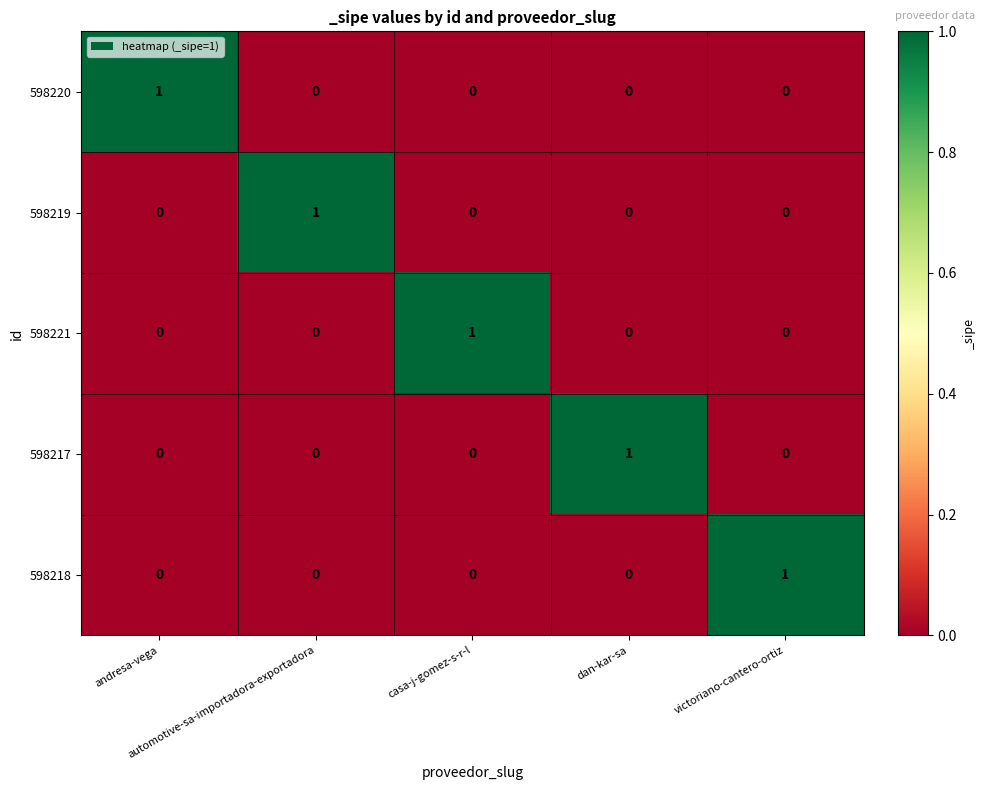

At how many categories does at least one series exceed 0?

5